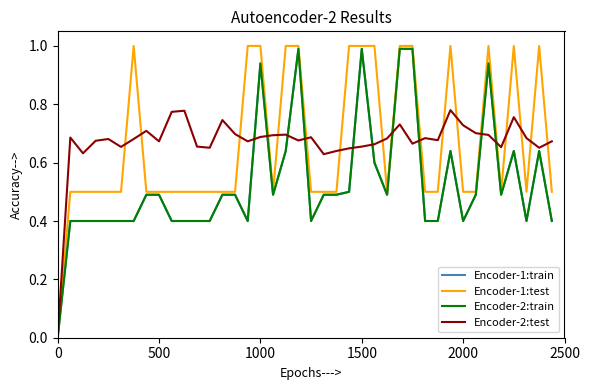

Does the chart display data point markers on the line(s)?

No